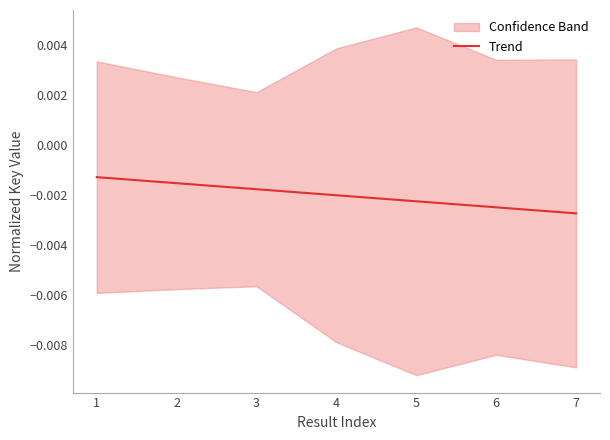

True or false: the data shows -0.0 at 5.

False